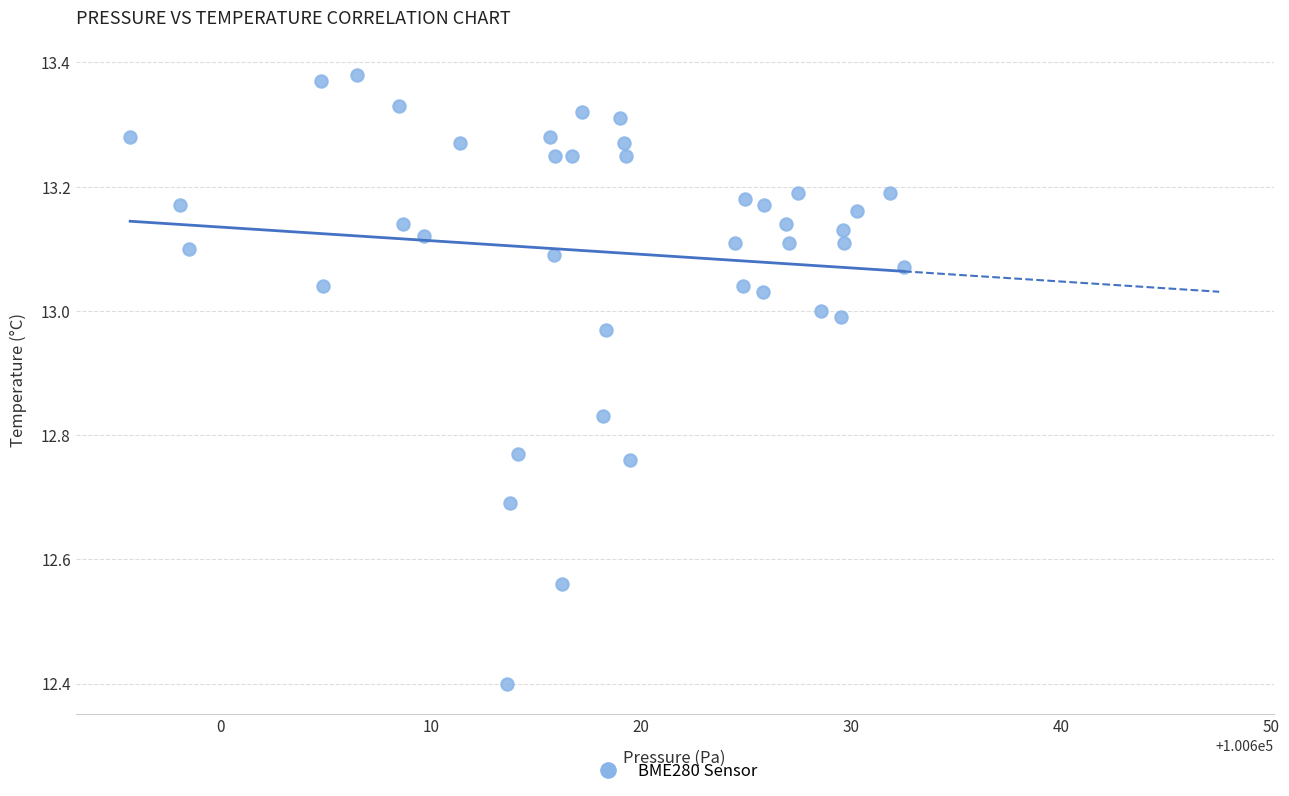

What Y value in the scatter plot is closest to 12?

12.4